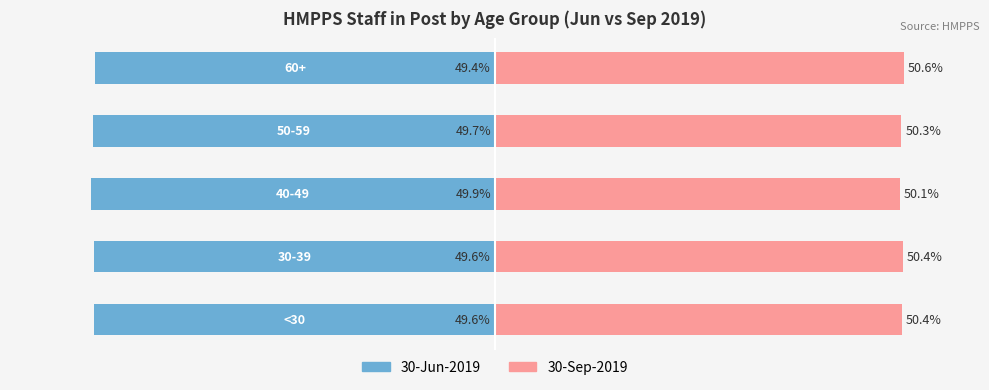

What is the sum of all 30-Jun-2019 values?

-248.3